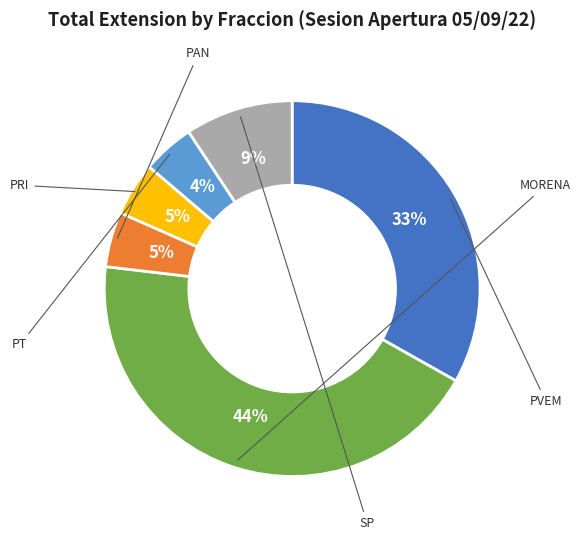

Does any single category account for the majority?

No